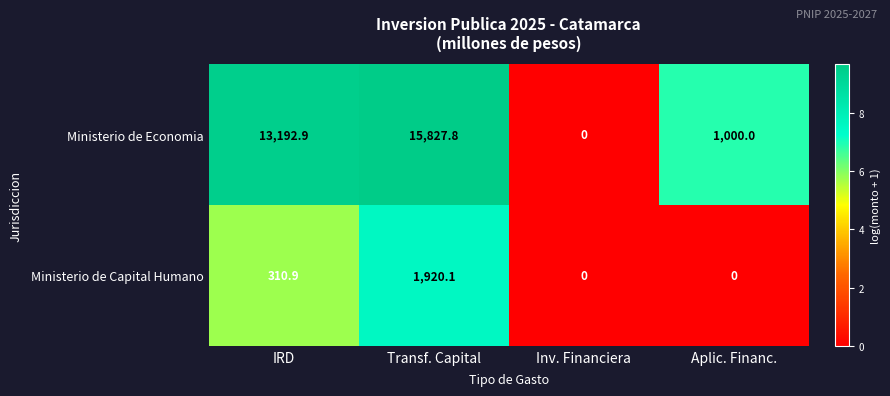

Reading right to left, list all the values displayed in this chart.

Ministerio de Economia: 1000.0	0.0	15827.8	13192.9
Ministerio de Capital Humano: 0.0	0.0	1920.1	310.9